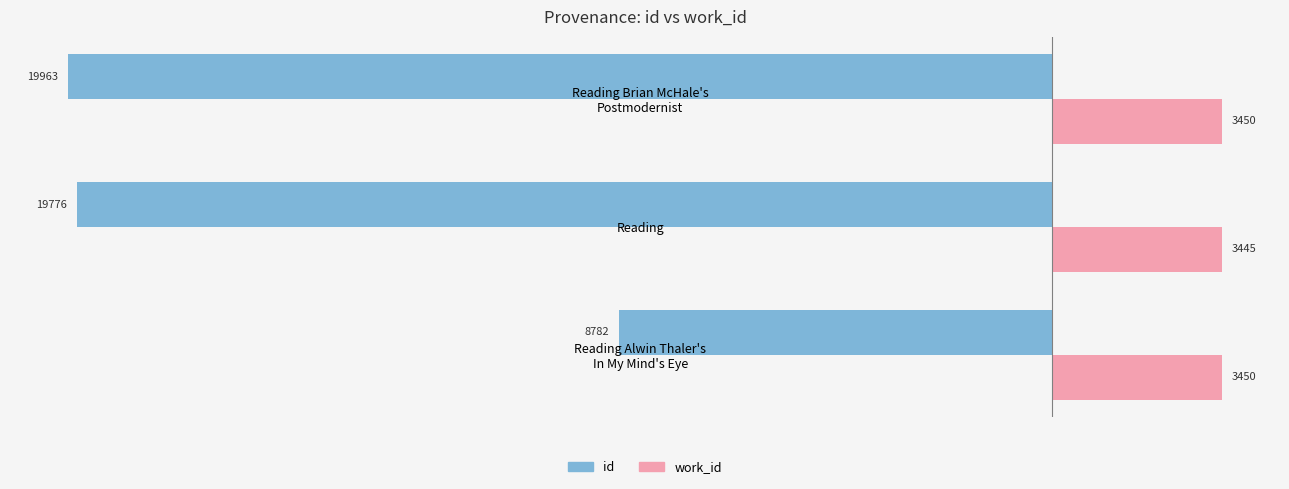

Which series has the largest range (max minus min)?

id